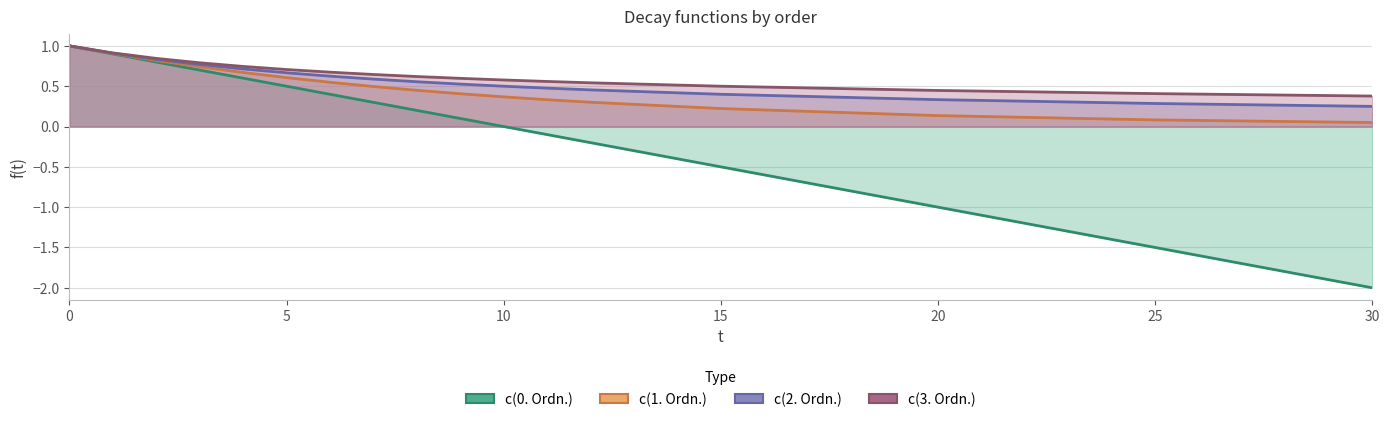

True or false: c(1. Ordn.) has more than 2 interior local peaks.

False